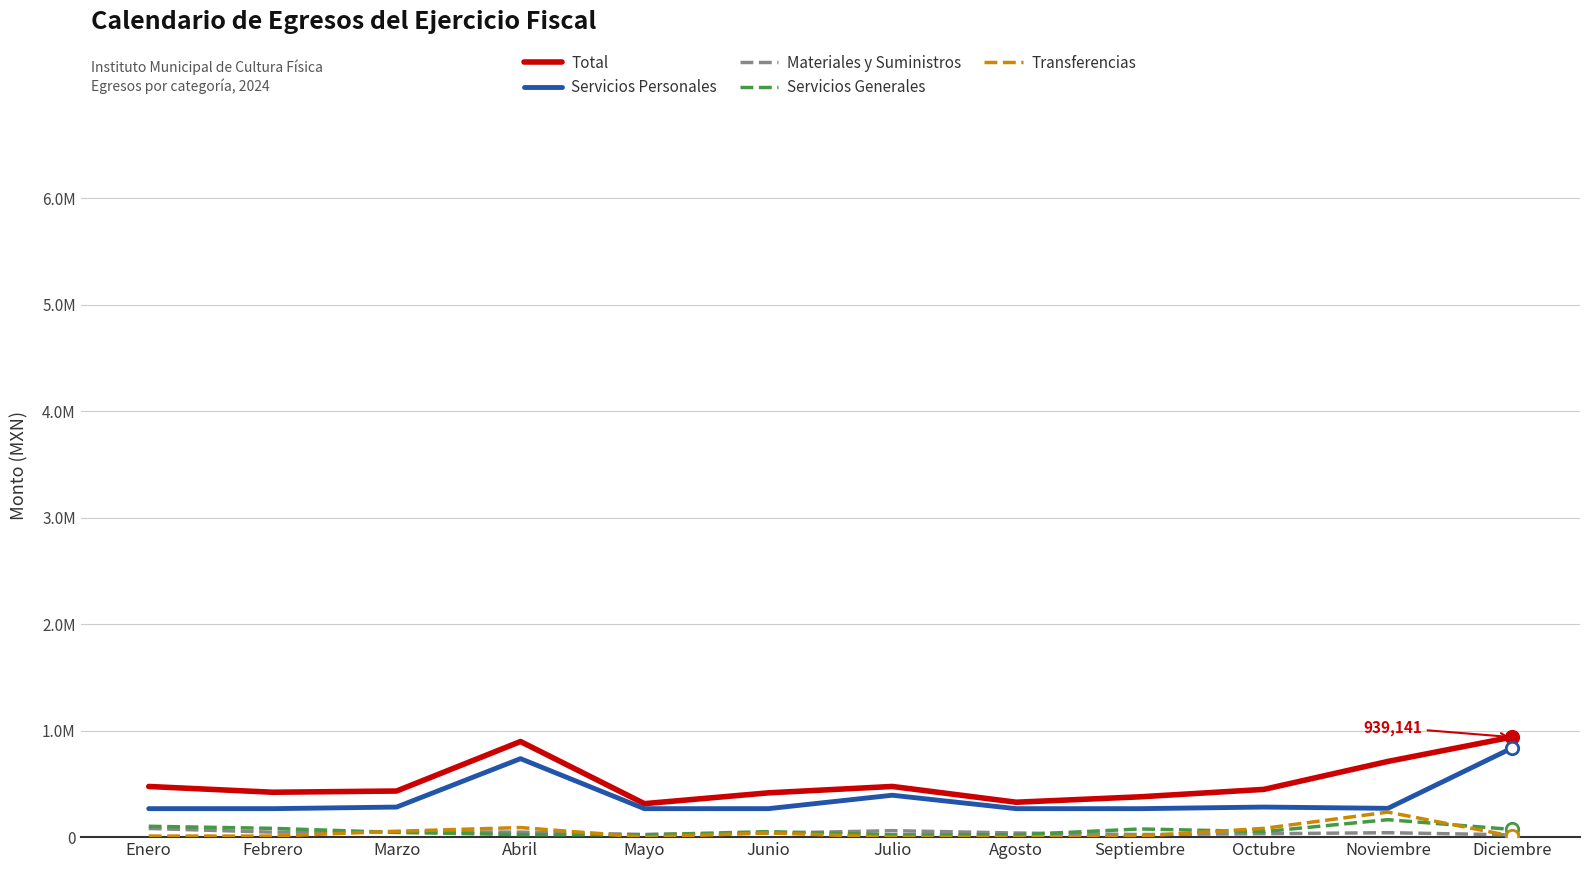

Which series has the largest total across all categories?

Total